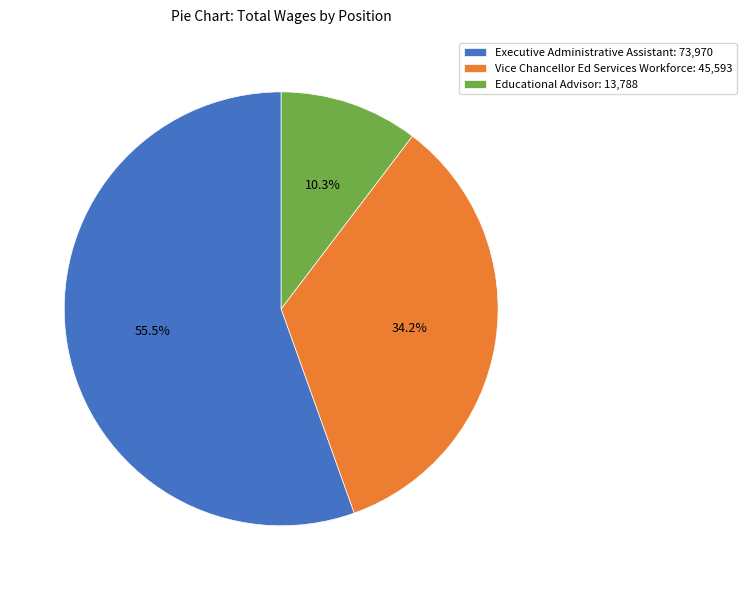

What is the ratio of the value at Executive Administrative Assistant: 73,970 to the value at Vice Chancellor Ed Services Workforce: 45,593?

1.6